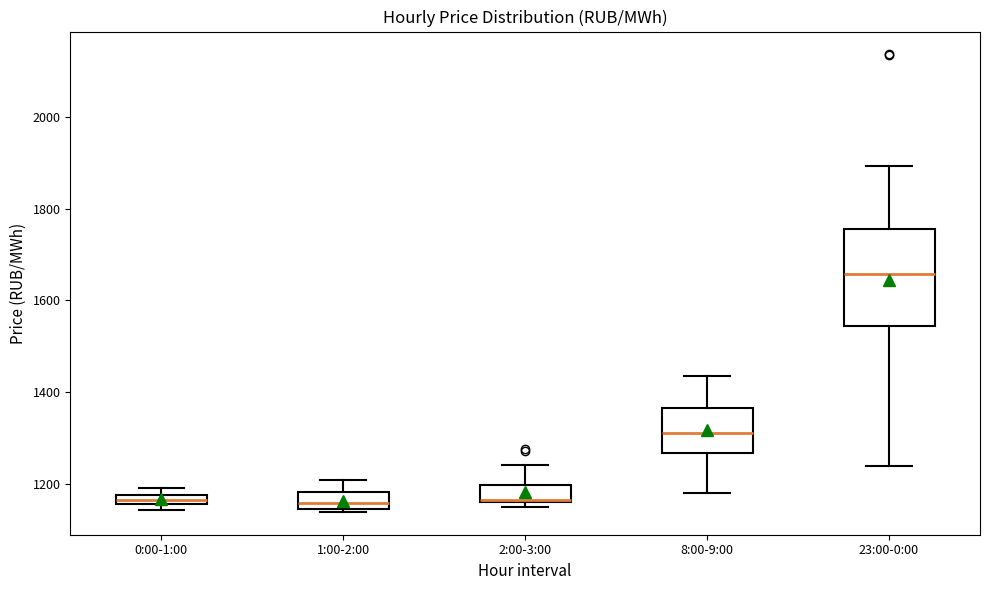

Comparing the boxes themselves (not the whiskers), which one is the tallest?

23:00-0:00